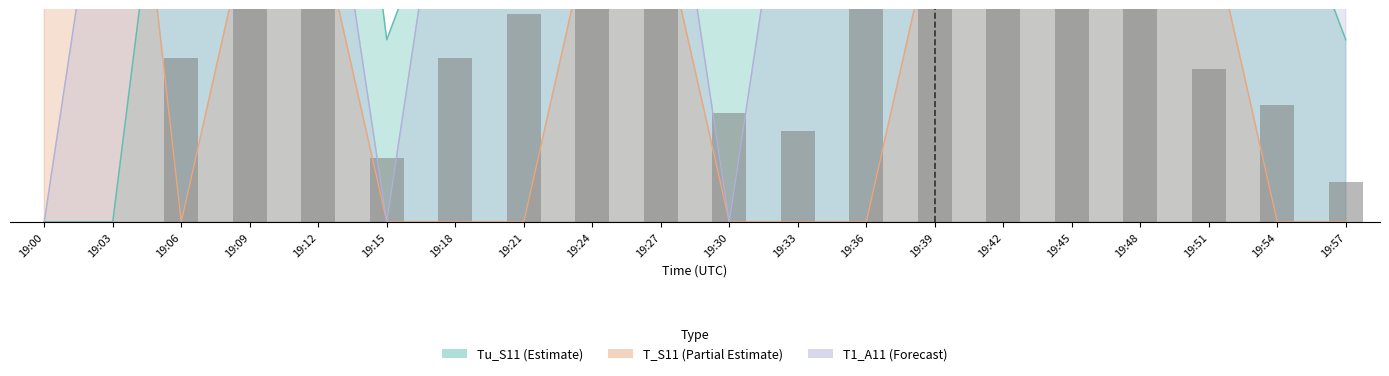

How many values in T_S11 are above zero?

11